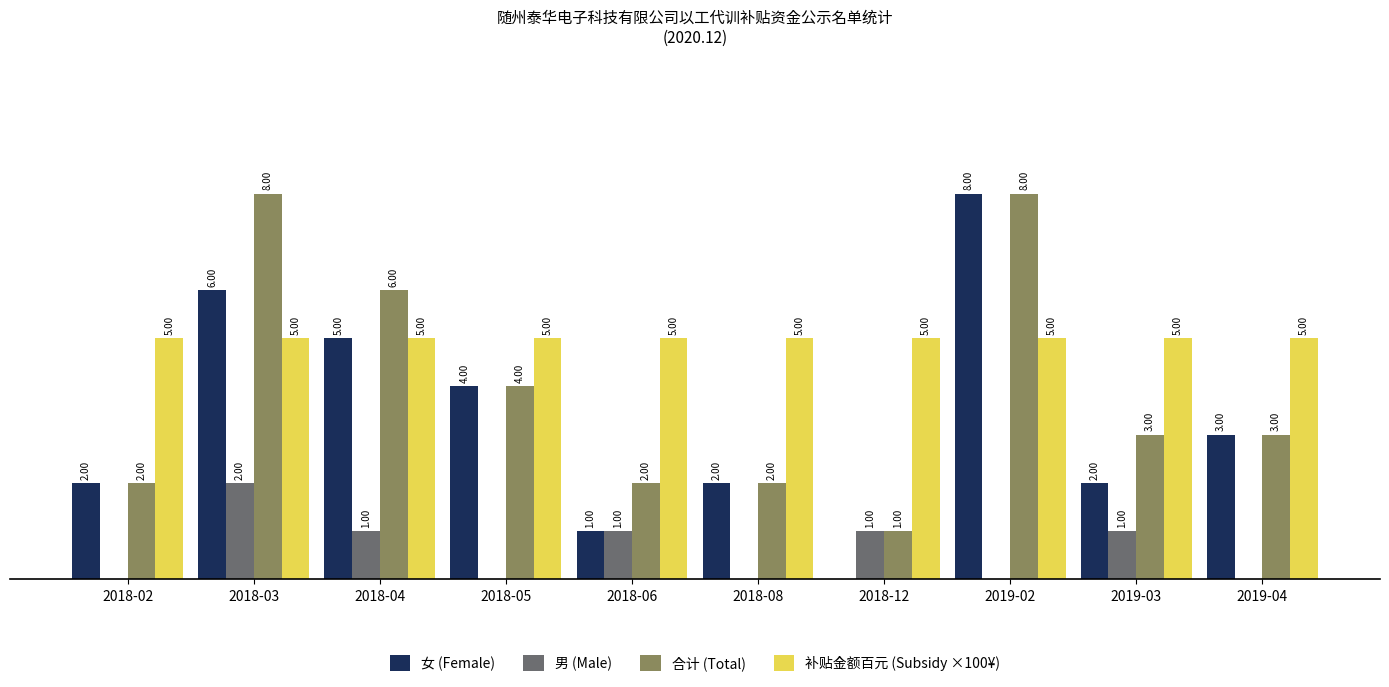

Which series has the largest total across all categories?

补贴金额百元 (Subsidy ×100¥)